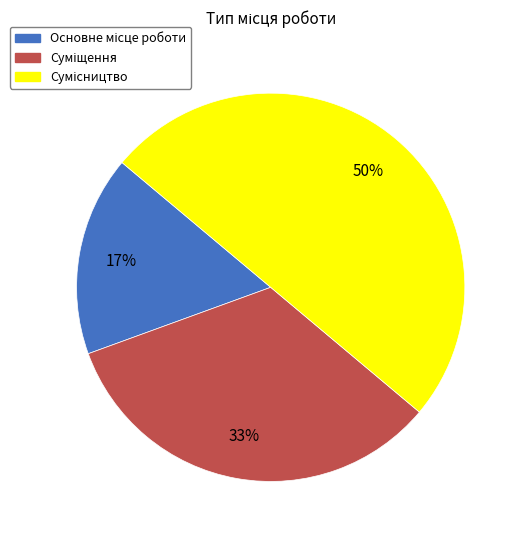

Does Суміщення account for over 50% of the chart?

No